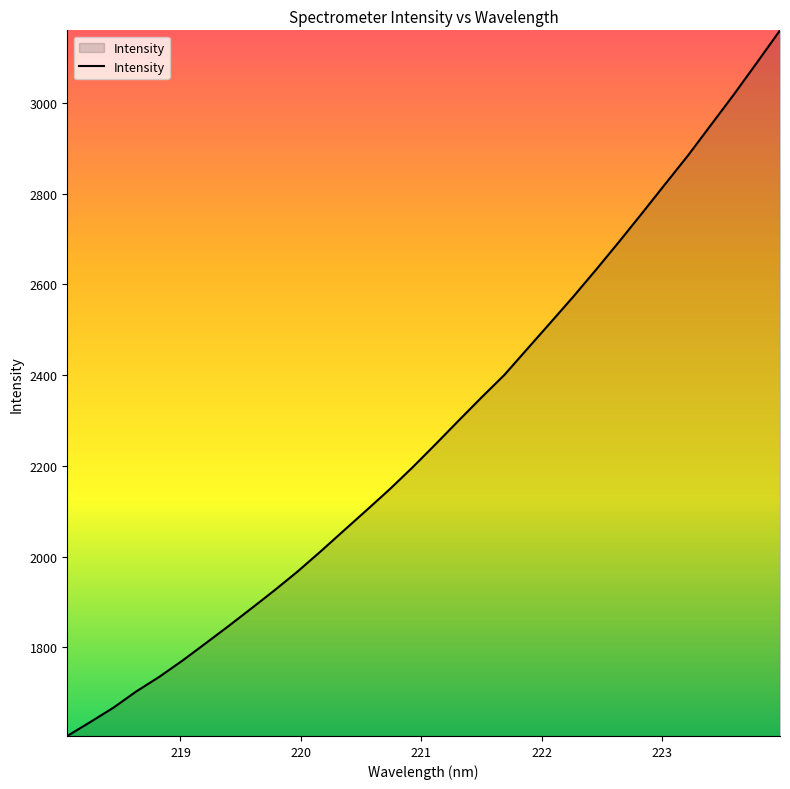

What is the smallest value displayed?

1604.5